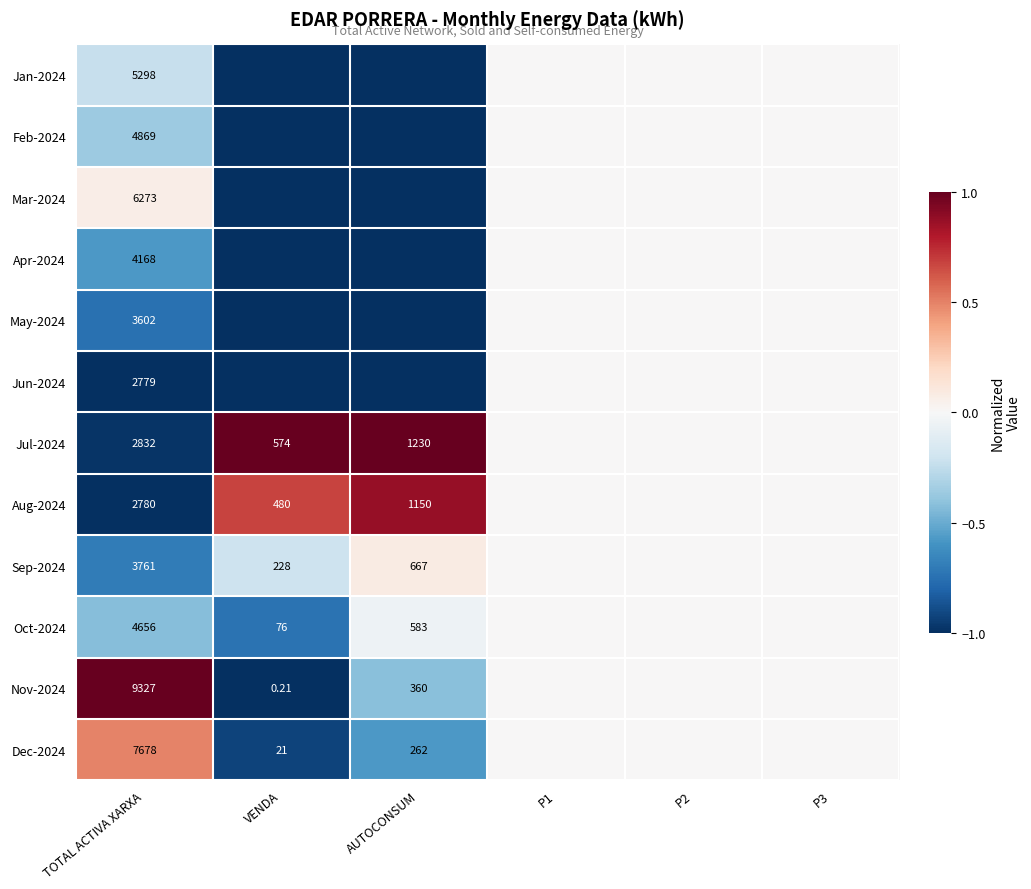

At which label does Jan-2024 reach its minimum?

VENDA